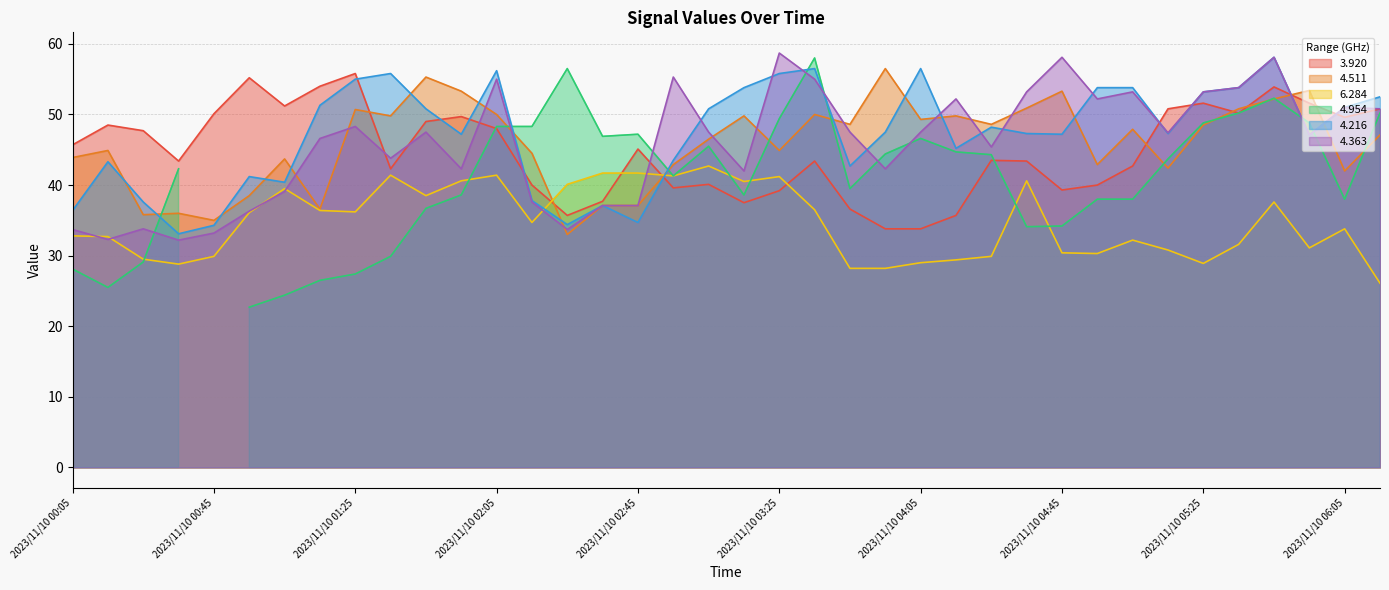

Where is   4.363 nearest to the value 45?

2023/11/10 04:25